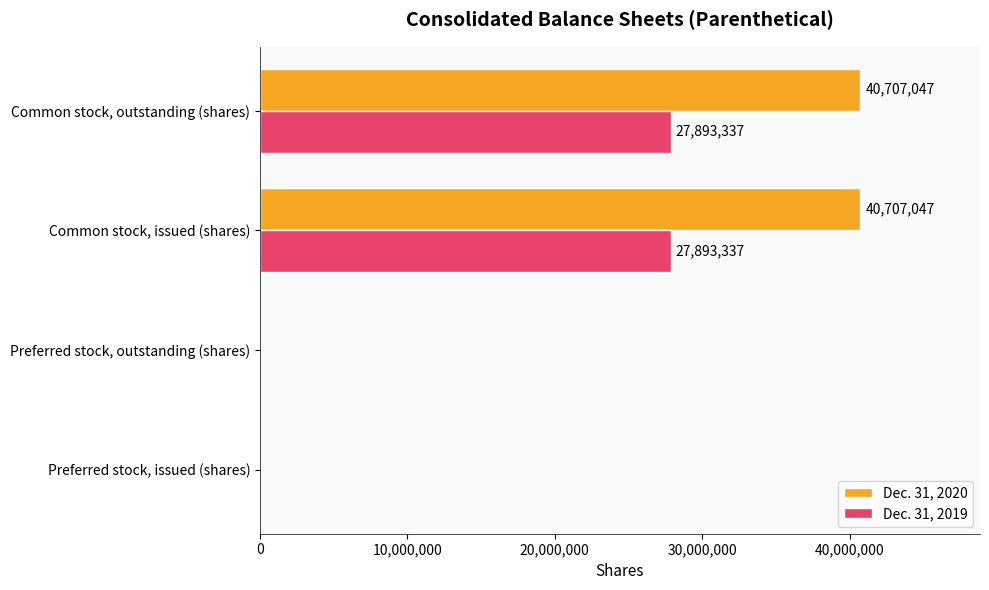

What is the approximate value of Dec. 31, 2020 at Common stock, issued (shares), to the nearest 50?

40707050